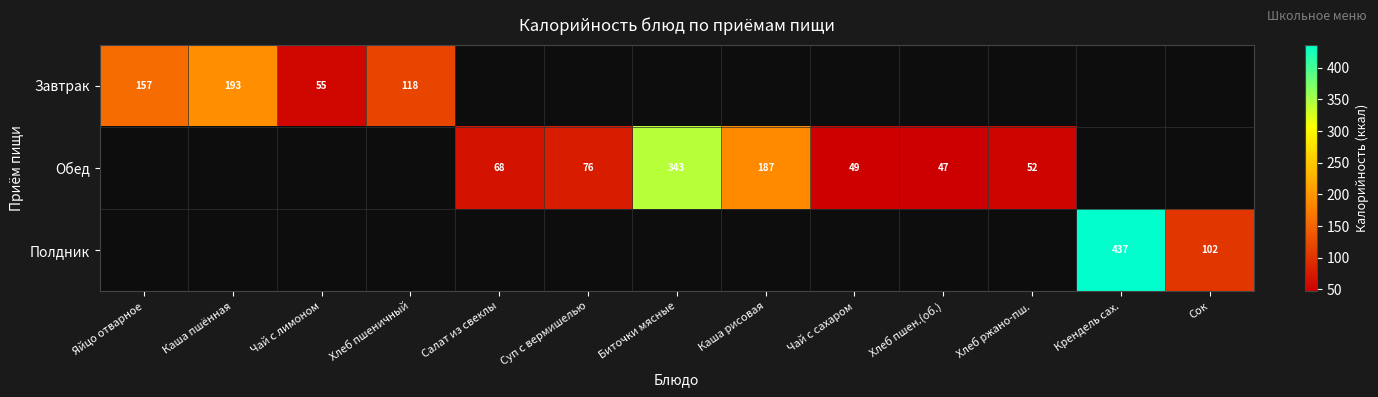

The value of Завтрак at Яйцо отварное is 157. True or false?

True